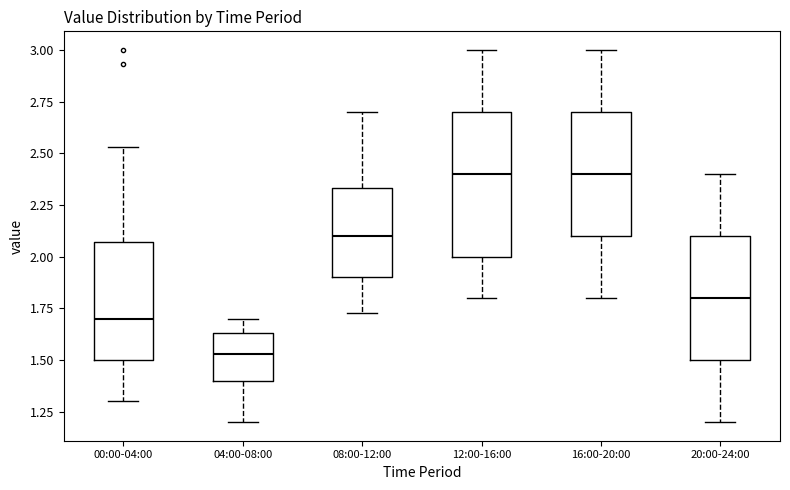

Reading left to right, read every box against the y-axis: the position of its median line, the range the box covers, and the ends of its whiskers. The values are not printed on the chart, so give them approximately, as read against the axis.

00:00-04:00: median 1.70, box 1.50 to 2.05, whiskers 1.30 to 2.55
04:00-08:00: median 1.55, box 1.40 to 1.65, whiskers 1.20 to 1.70
08:00-12:00: median 2.10, box 1.90 to 2.35, whiskers 1.75 to 2.70
12:00-16:00: median 2.40, box 2.00 to 2.70, whiskers 1.80 to 3.00
16:00-20:00: median 2.40, box 2.10 to 2.70, whiskers 1.80 to 3.00
20:00-24:00: median 1.80, box 1.50 to 2.10, whiskers 1.20 to 2.40